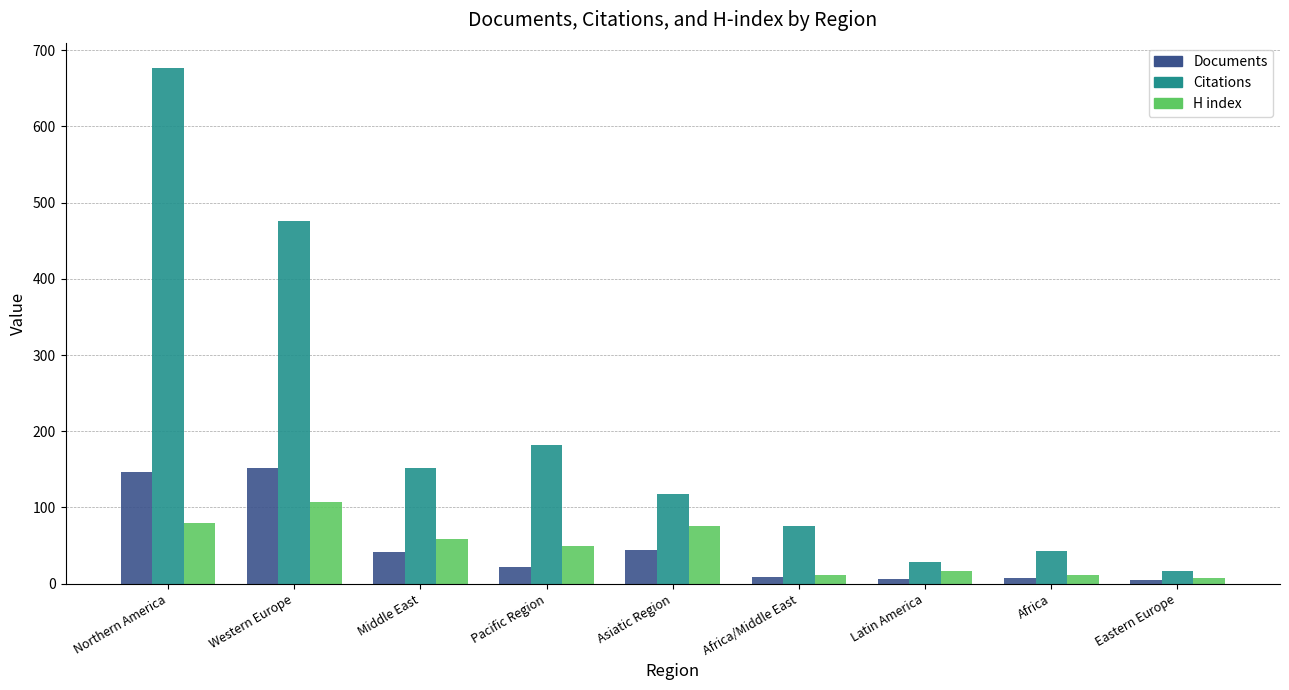

What is the highest value of the H index series?

107